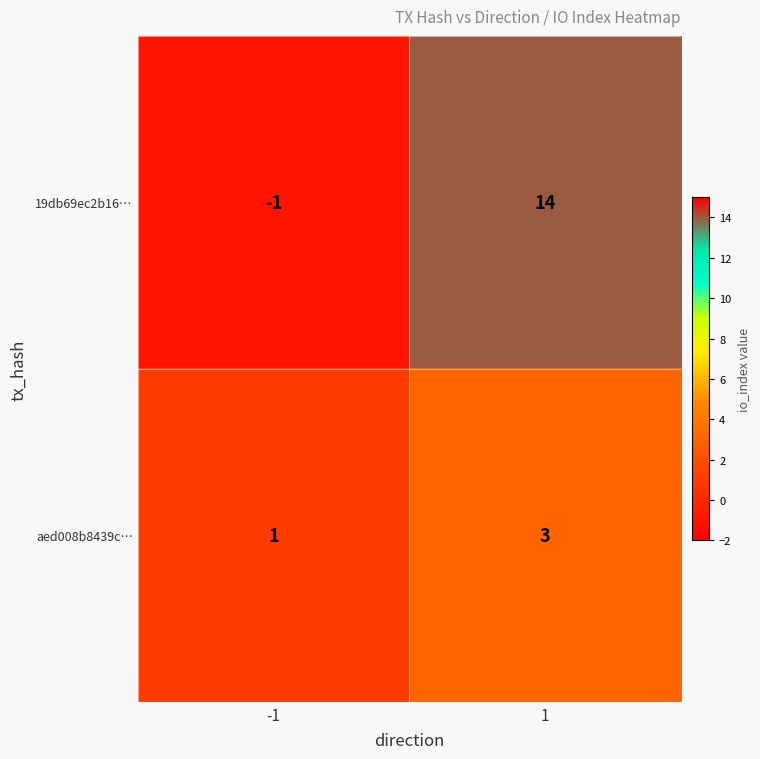

The aed008b8439c… series shows 1 at -1. True or false?

True